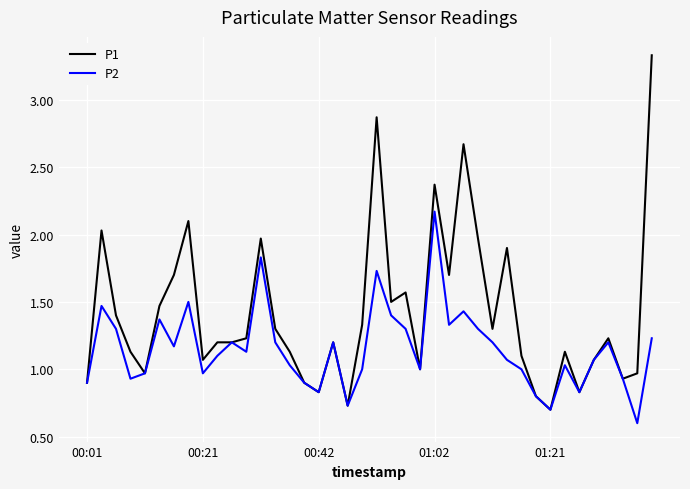

Which series has the largest range (max minus min)?

P1